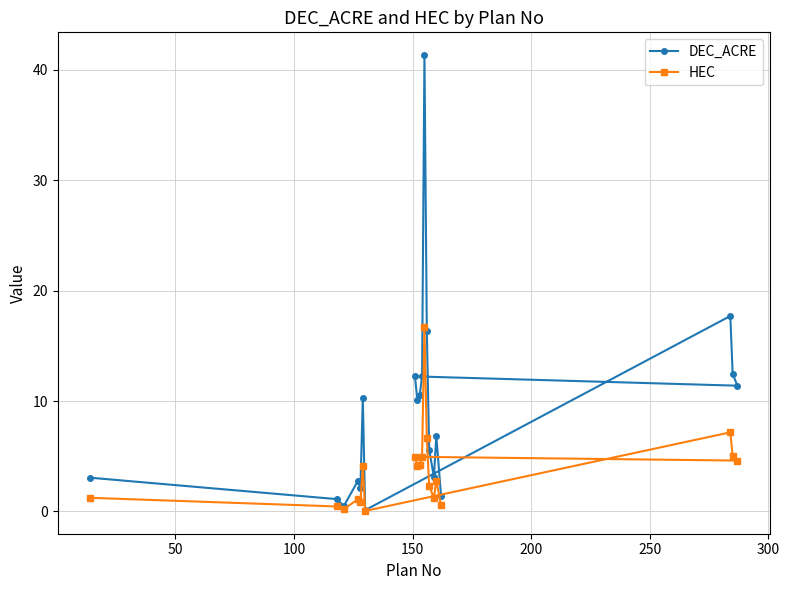

Which series has the largest total across all categories?

DEC_ACRE